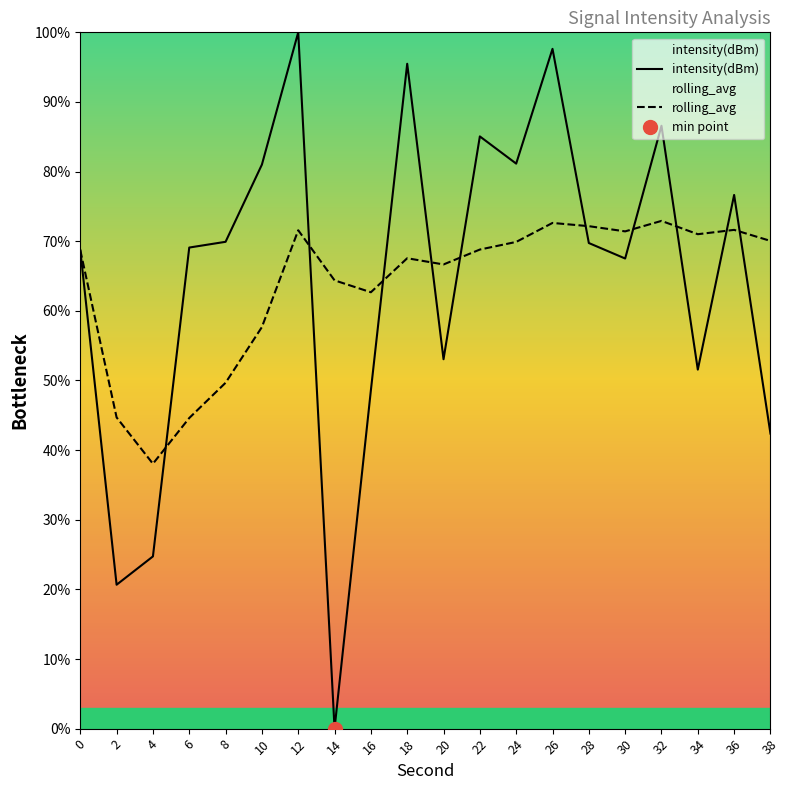

The value of rolling_avg at 0 is 36.5. True or false?

False